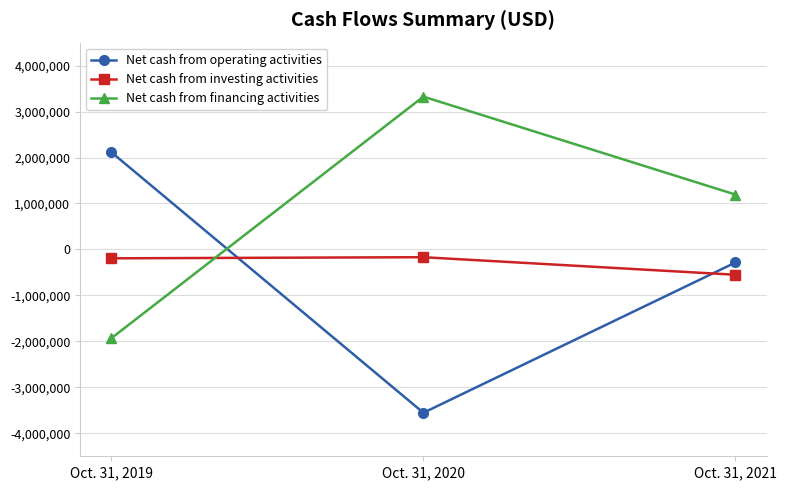

List the series in order of their overall mean, highest first.

Net cash from financing activities, Net cash from investing activities, Net cash from operating activities